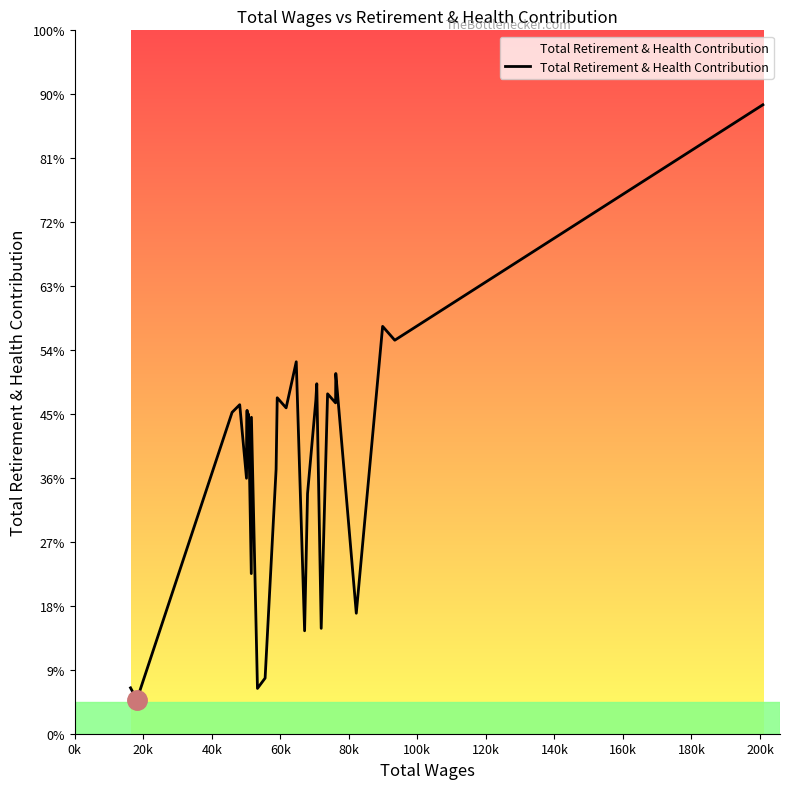

Does the chart display data point markers on the line(s)?

No